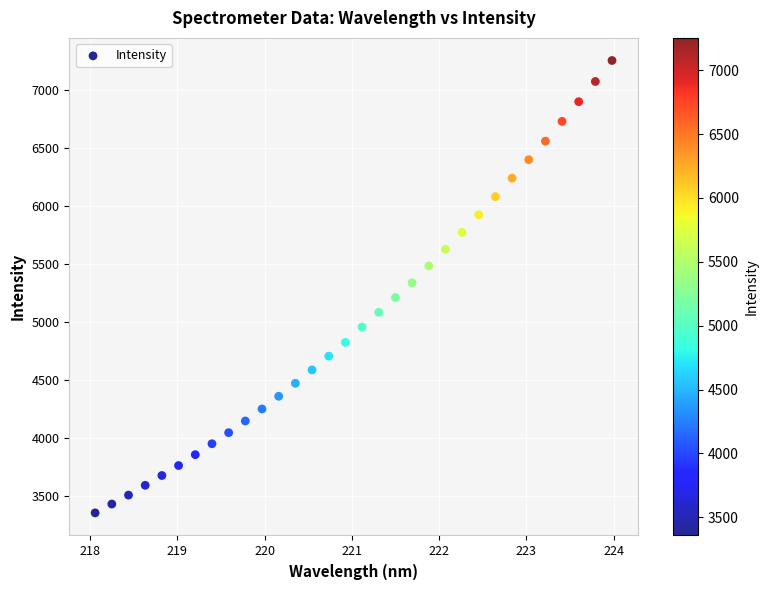

What is the range of X values (max minus min)?

5.9